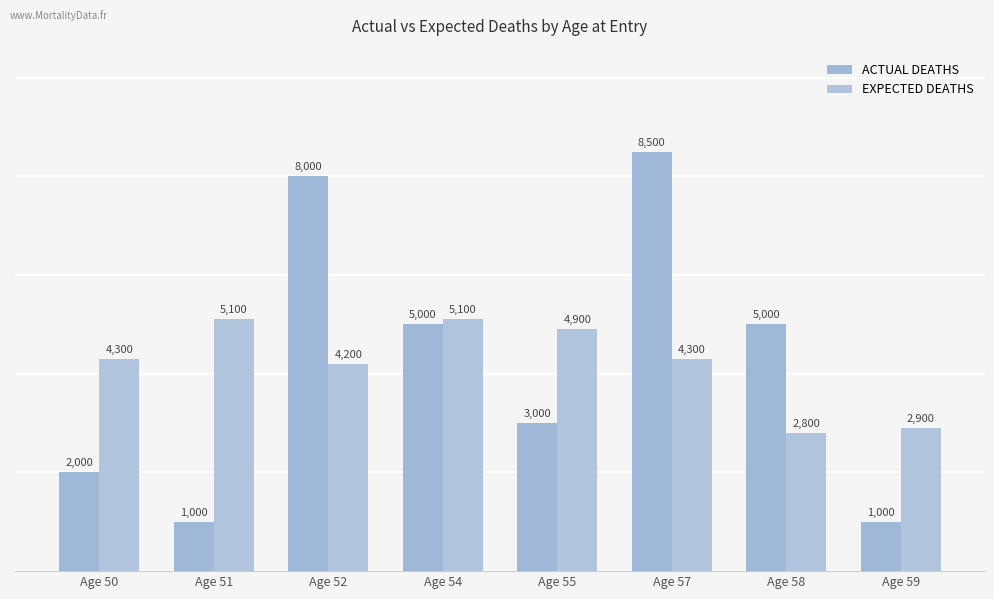

What is the difference between the maximum and minimum values in the ACTUAL DEATHS series?

7500